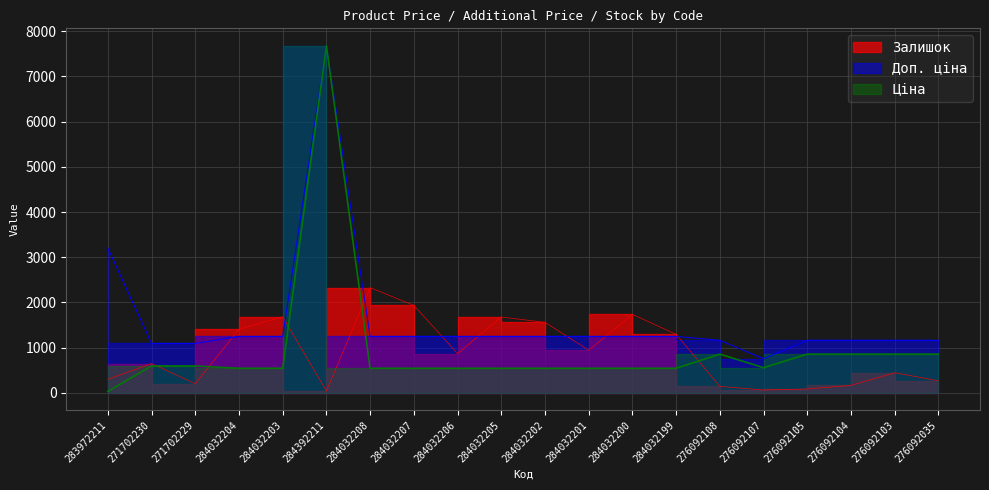

True or false: Залишок and Доп. ціна intersect in this chart.

True